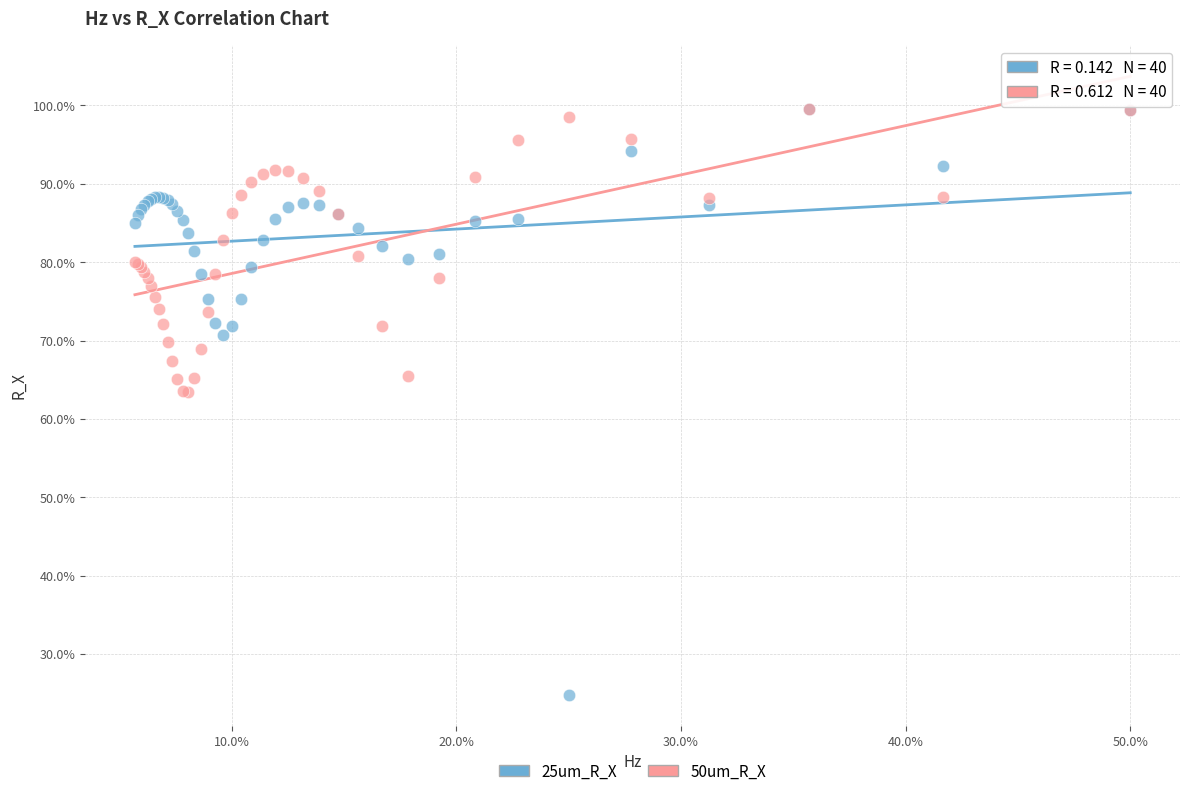

What are all the series names shown in the legend?

25um_R_X, 50um_R_X